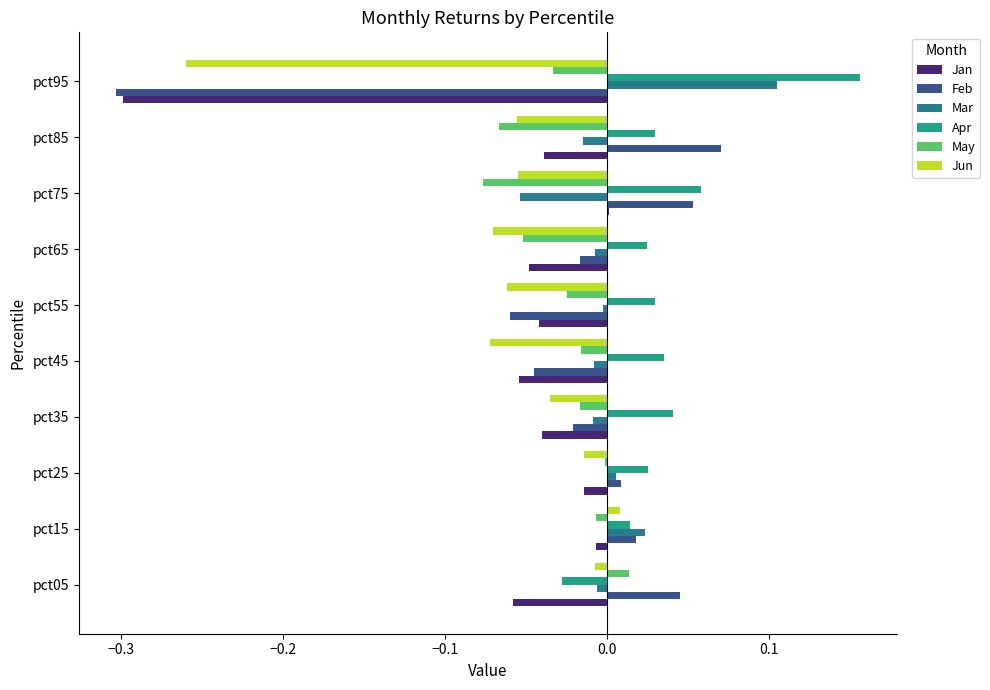

How many values in the Feb series exceed 0?

5